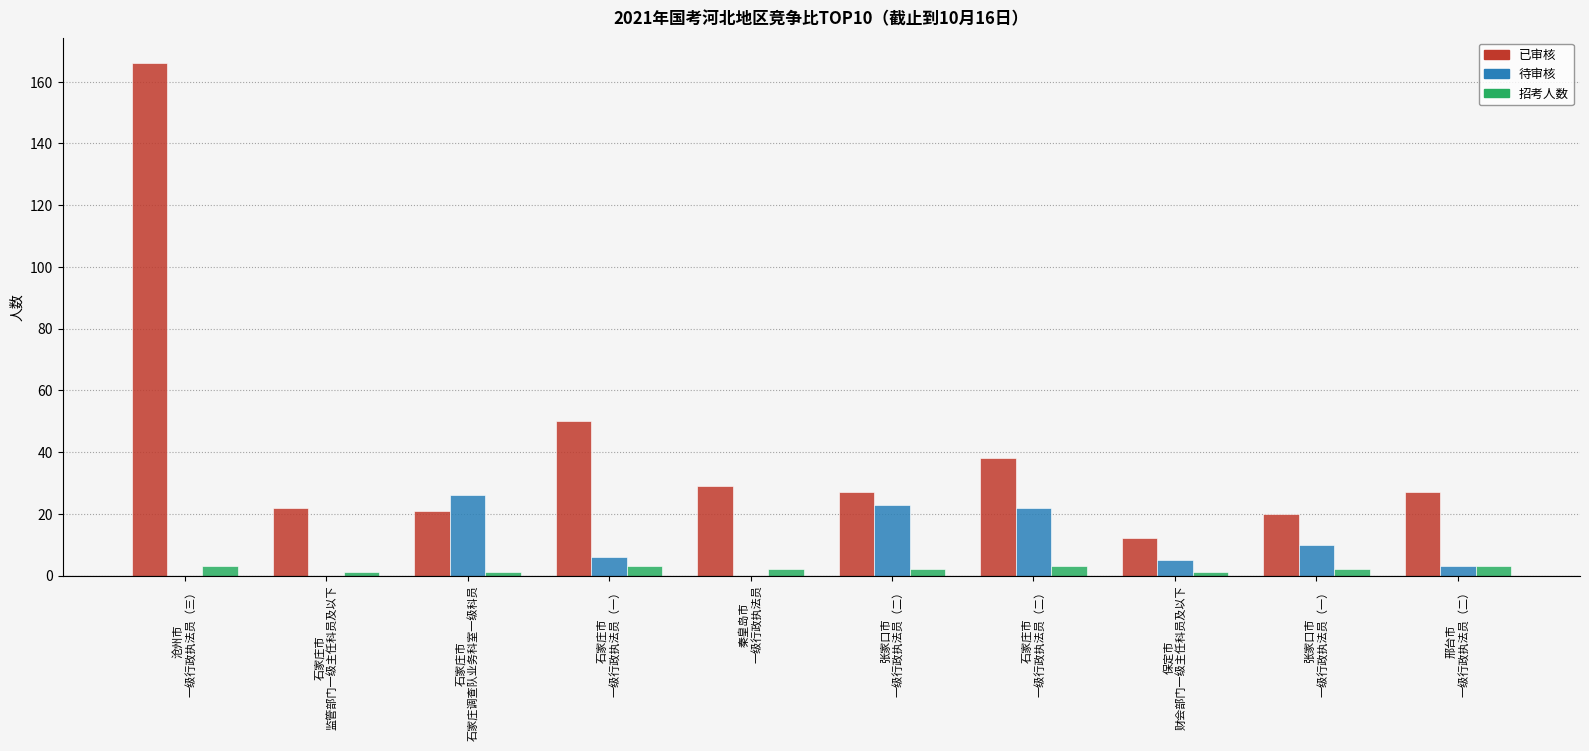

The value of 已审核 at 邢台市
一级行政执法员（二） is 27. True or false?

True